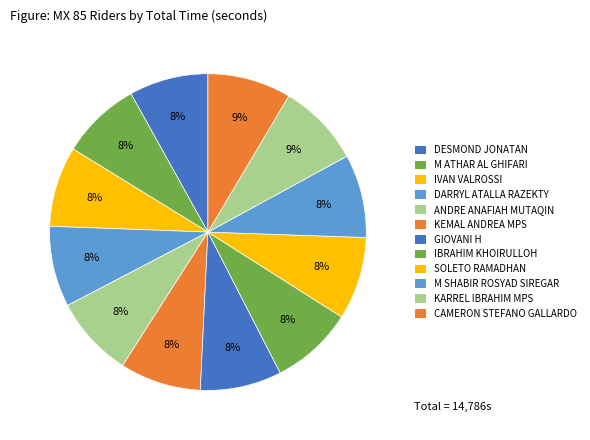

How many slices are in this pie chart?

12